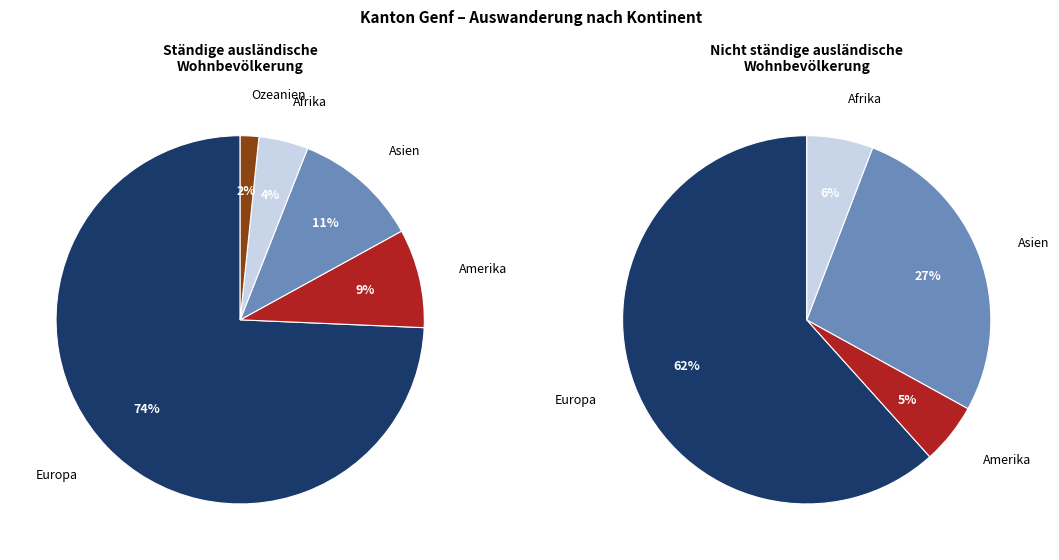

Which slice is the largest?

Europa